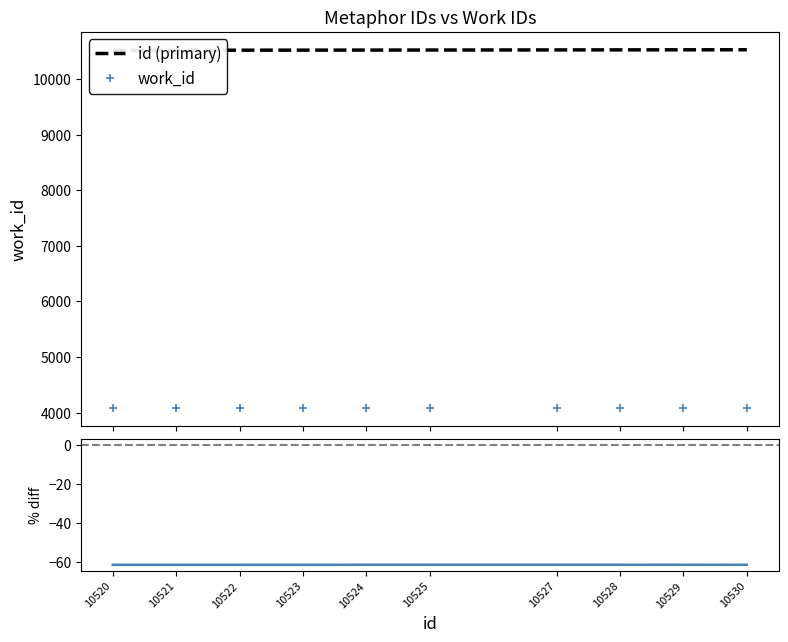

Reading left to right, what are all the values shown in this chart?

id (primary): 10520.0	10521.0	10522.0	10523.0	10524.0	10525.0	10527.0	10528.0	10529.0	10530.0
work_id: 4077.0	4078.0	4079.0	4080.0	4081.0	4082.0	4083.0	4084.0	4085.0	4086.0
% diff (work_id vs id): -61.2	-61.2	-61.2	-61.2	-61.2	-61.2	-61.2	-61.2	-61.2	-61.2